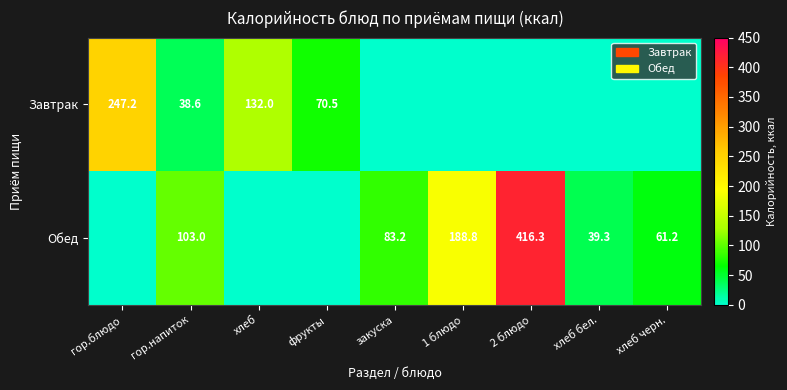

What is the difference between the Обед values at закуска and хлеб бел.?

43.9